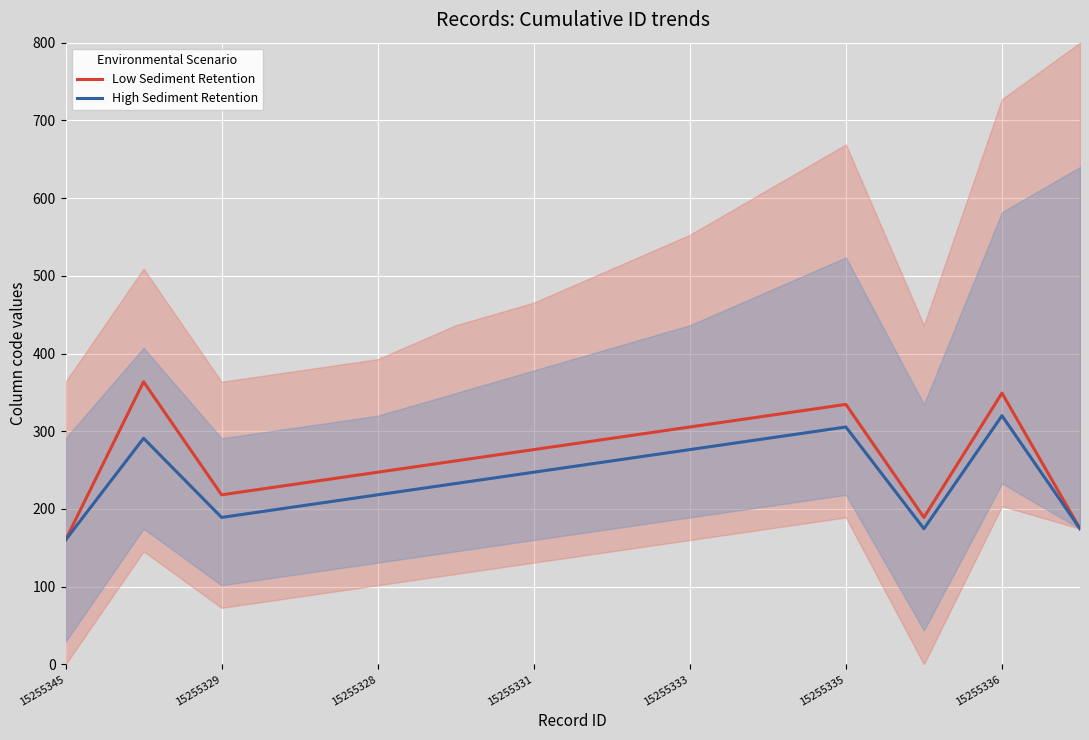

Which series has the widest spread of values?

Low Sediment Retention